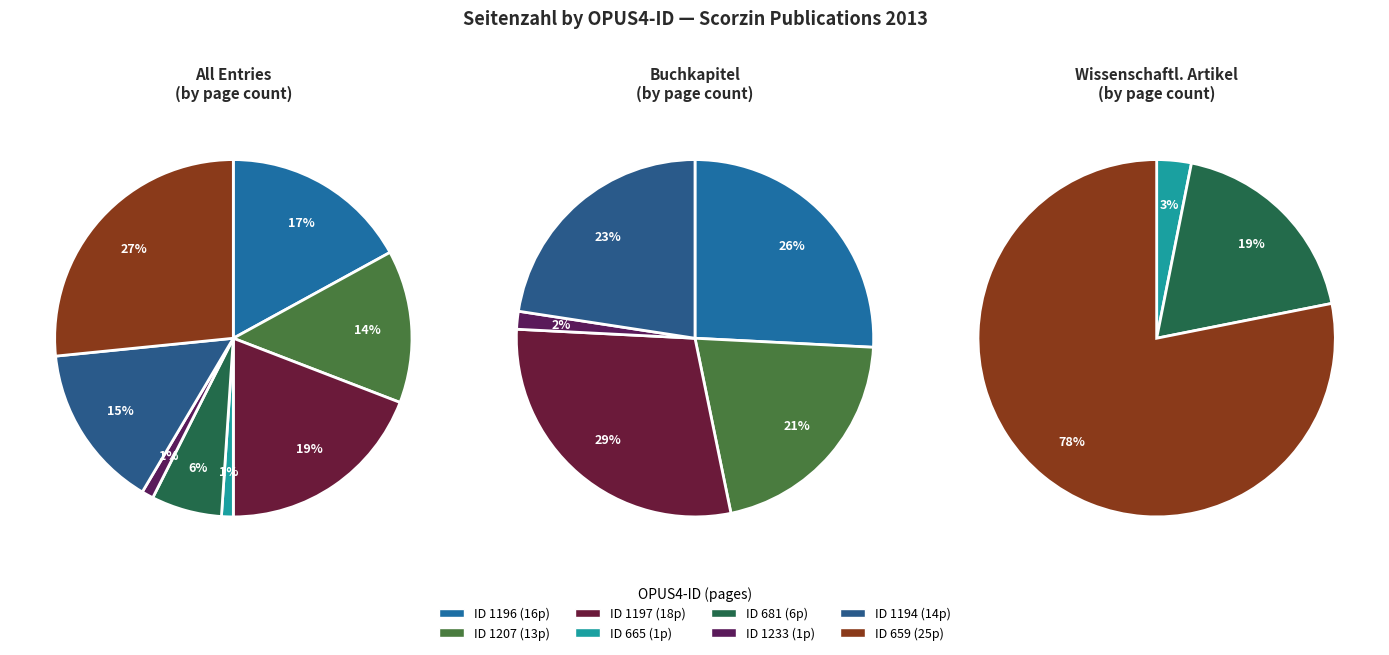

How much of the chart is everything except 681?

93.6%